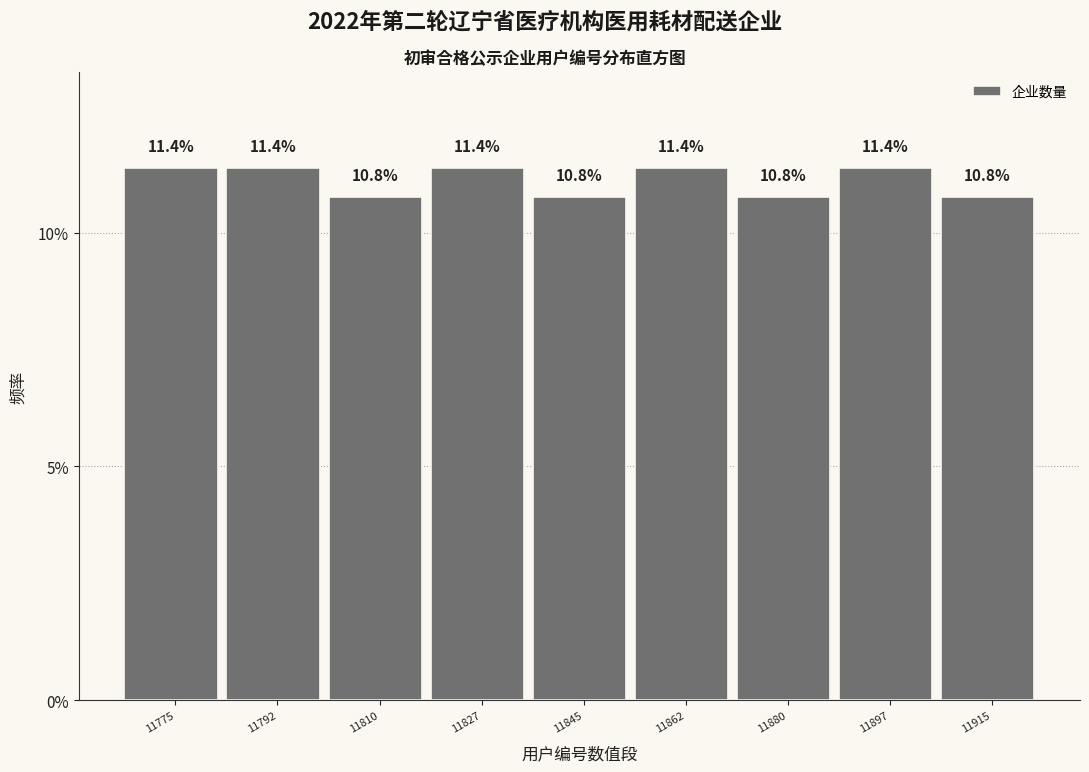

Reading left to right, extract all data points from this chart.

11.4	11.4	10.8	11.4	10.8	11.4	10.8	11.4	10.8